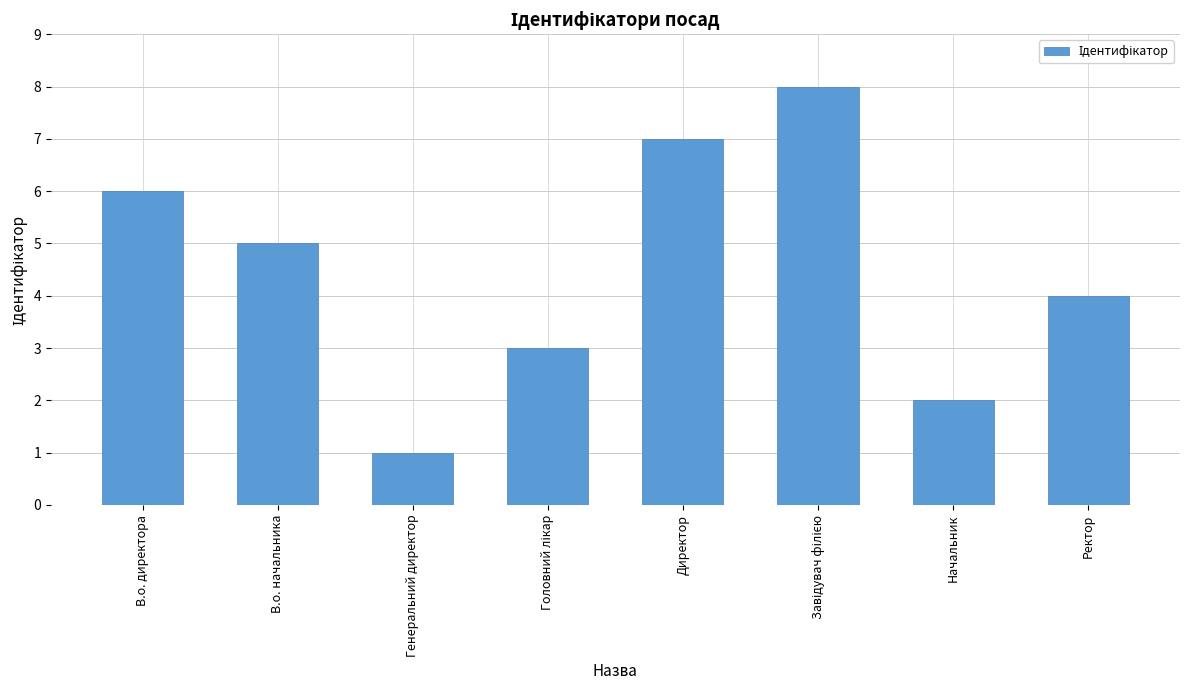

What is the change in value from Генеральний директор to Начальник?

+1